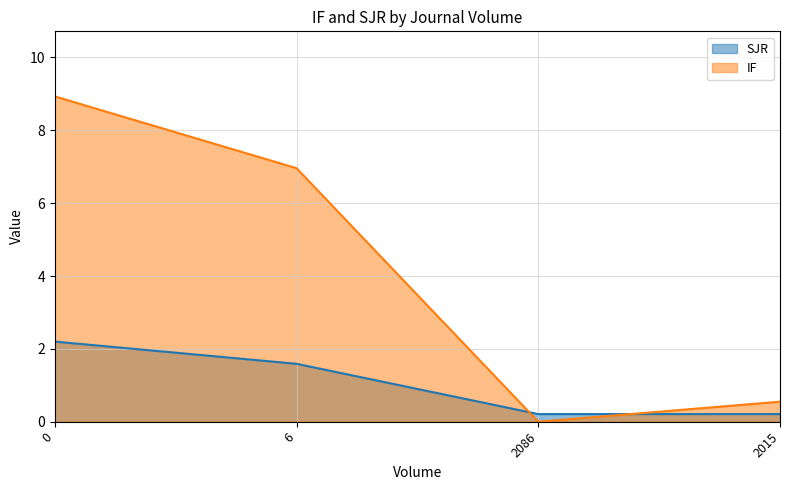

How many intersections are there between IF and SJR?

2